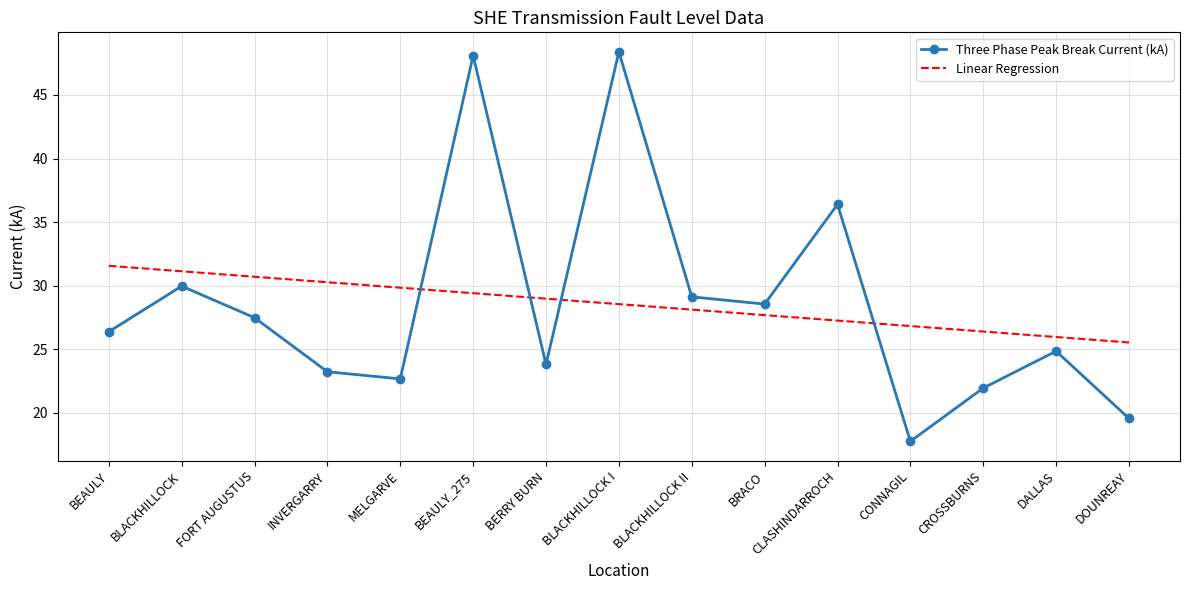

Which series has the largest range (max minus min)?

Three Phase Peak Break Current (kA)